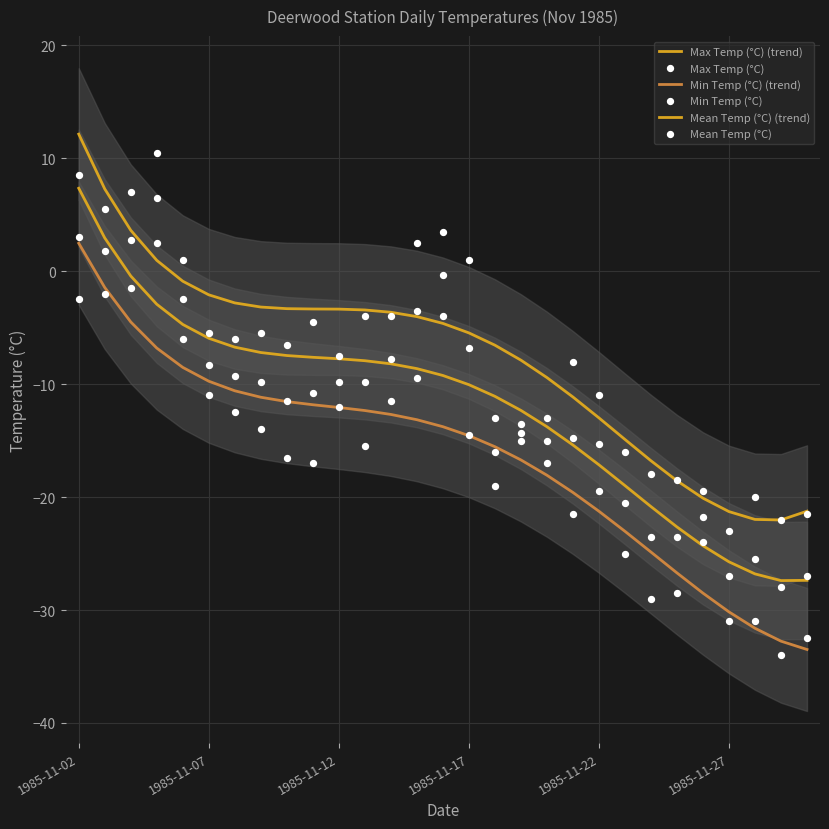

What are all the series names shown in the legend?

Max Temp (°C) (trend), Min Temp (°C) (trend), Mean Temp (°C) (trend), Max Temp (°C), Min Temp (°C), Mean Temp (°C)